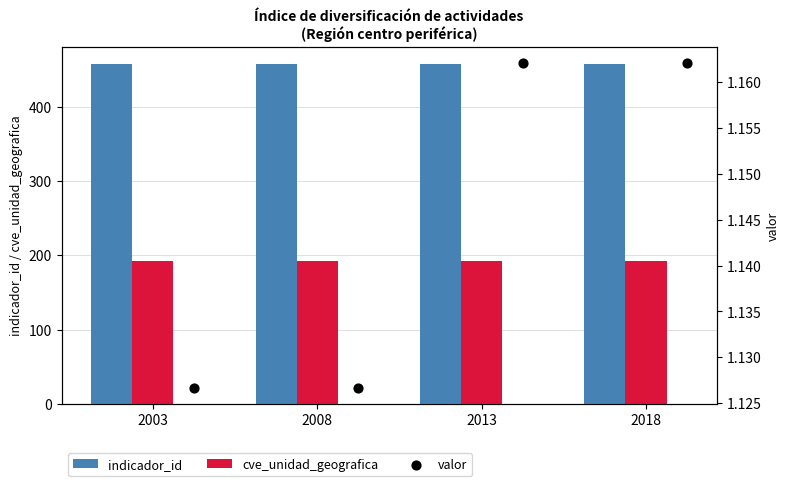

What is the minimum value for indicador_id?

457